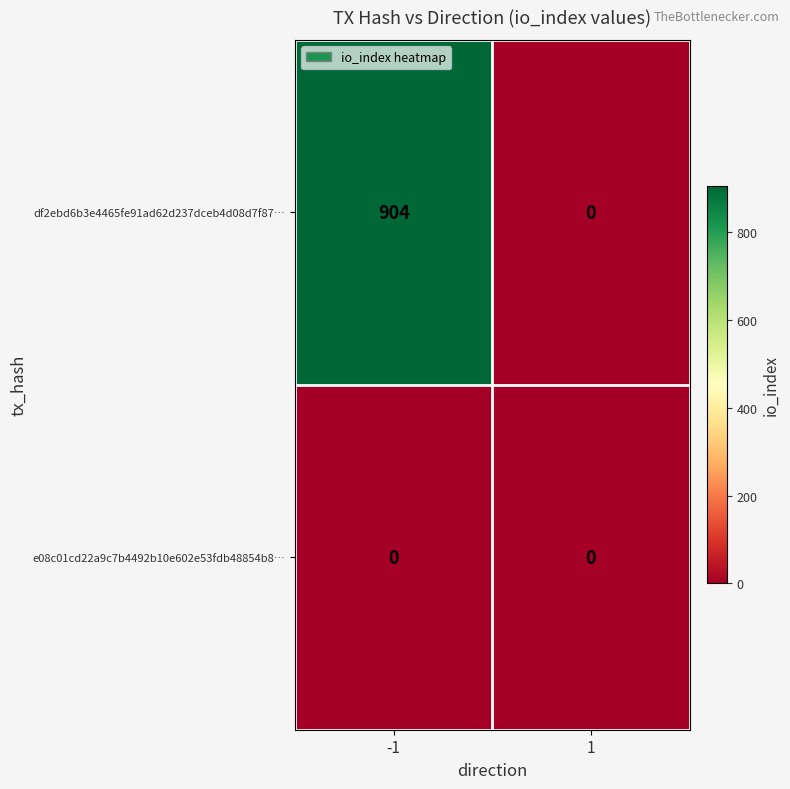

Rank the series by their average value, from lowest to highest.

e08c01cd22a9c7b4492b10e602e53fdb48854b8…, df2ebd6b3e4465fe91ad62d237dceb4d08d7f87…